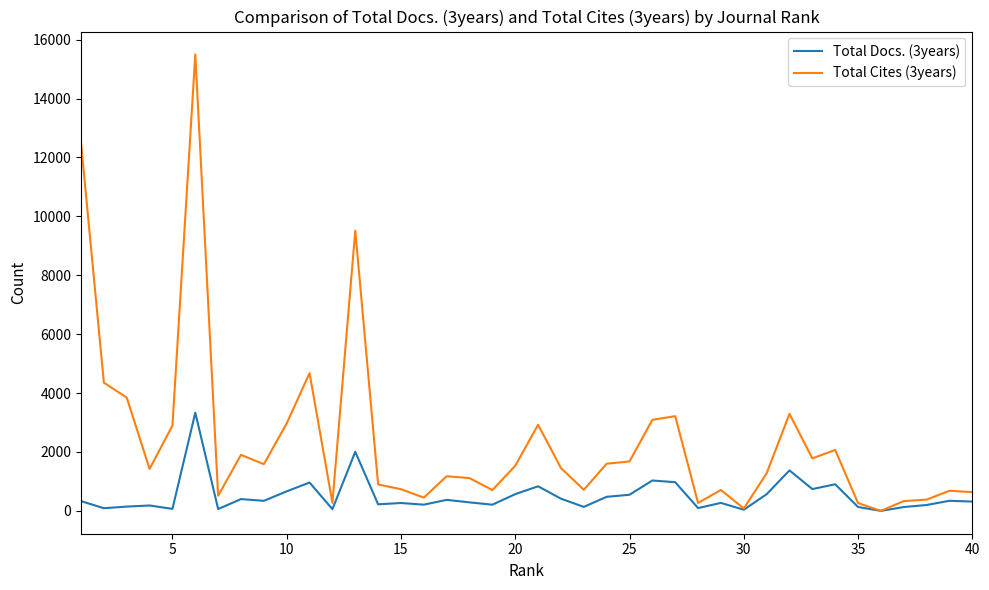

Which series has the largest total across all categories?

Total Cites (3years)